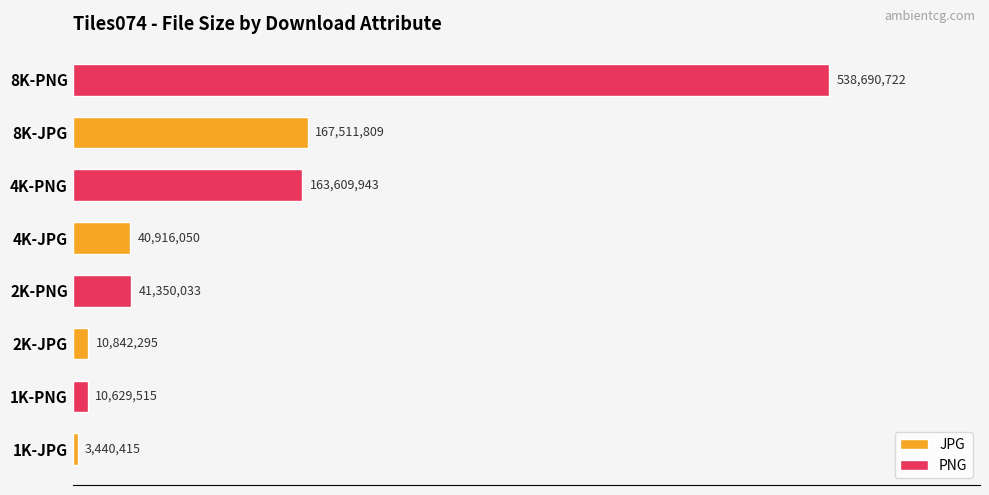

At which category does the chart reach its peak across all series?

8K-JPG